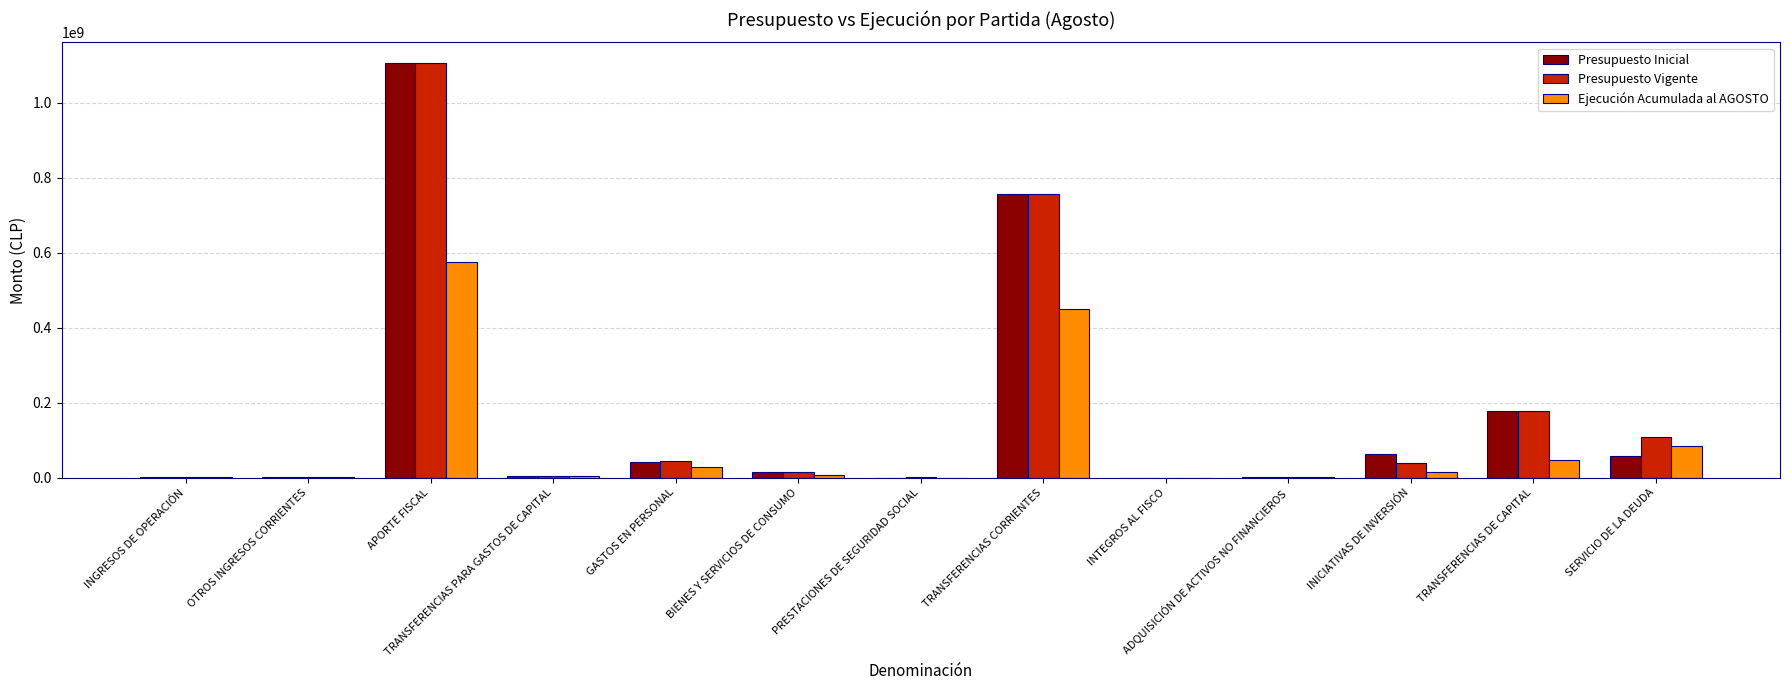

How many data points does each series have?

13